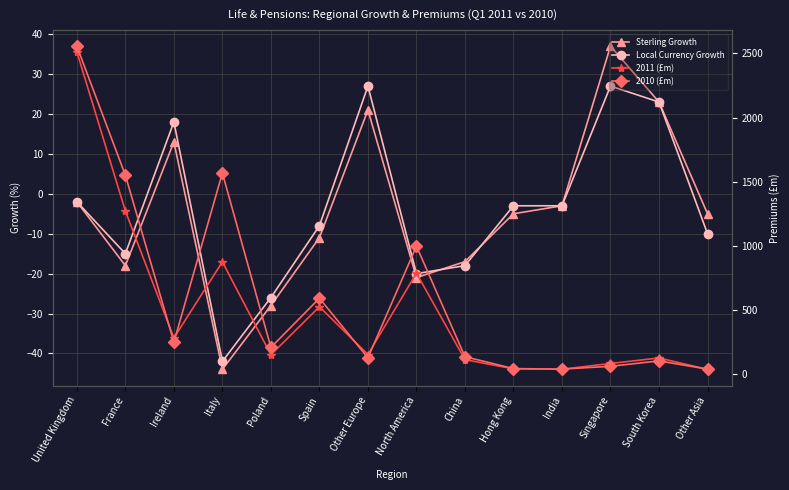

Reading left to right, list all the values displayed in this chart.

Sterling Growth: United Kingdom=-2.0	France=-18.0	Ireland=13.0	Italy=-44.0	Poland=-28.0	Spain=-11.0	Other Europe=21.0	North America=-21.0	China=-17.0	Hong Kong=-5.0	India=-3.0	Singapore=37.0	South Korea=23.0	Other Asia=-5.0
Local Currency Growth: United Kingdom=-2.0	France=-15.0	Ireland=18.0	Italy=-42.0	Poland=-26.0	Spain=-8.0	Other Europe=27.0	North America=-20.0	China=-18.0	Hong Kong=-3.0	India=-3.0	Singapore=27.0	South Korea=23.0	Other Asia=-10.0
2011 (£m): United Kingdom=2513.0	France=1271.0	Ireland=280.0	Italy=874.0	Poland=149.0	Spain=524.0	Other Europe=151.0	North America=786.0	China=111.0	Hong Kong=39.0	India=36.0	Singapore=81.0	South Korea=124.0	Other Asia=35.0
2010 (£m): United Kingdom=2557.0	France=1550.0	Ireland=247.0	Italy=1567.0	Poland=206.0	Spain=590.0	Other Europe=125.0	North America=997.0	China=134.0	Hong Kong=41.0	India=37.0	Singapore=59.0	South Korea=101.0	Other Asia=37.0